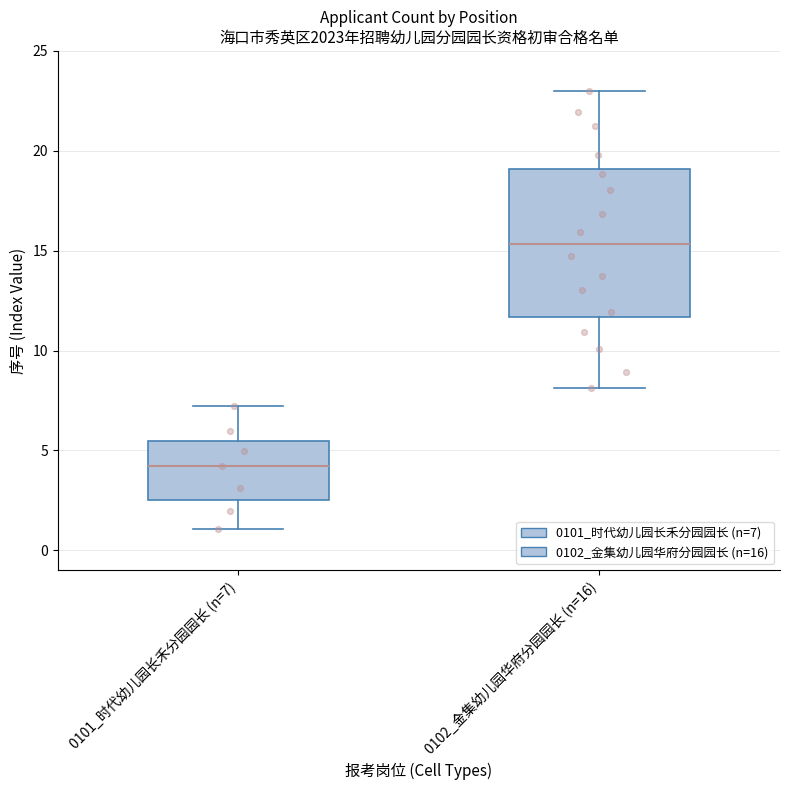

Which box's median line is the lowest?

0101_时代幼儿园长禾分园园长 (n=7)